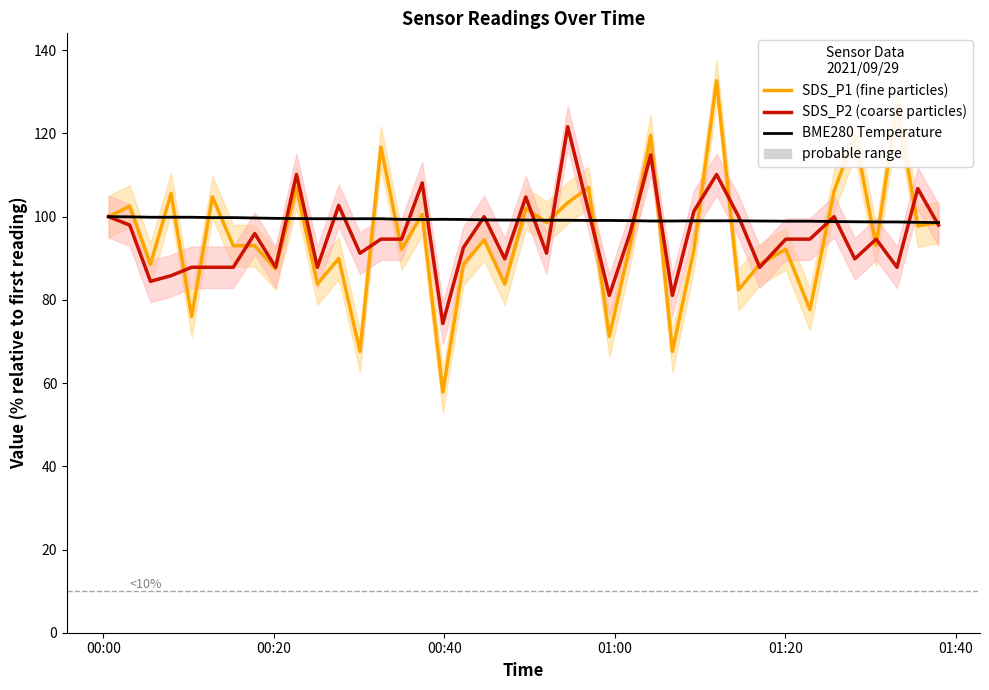

Is this an area chart (filled region under the line)?

No